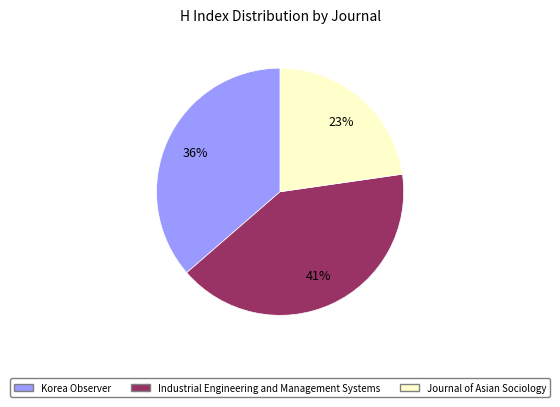

Rank the categories by value from highest to lowest.

Industrial Engineering and Management Systems, Korea Observer, Journal of Asian Sociology